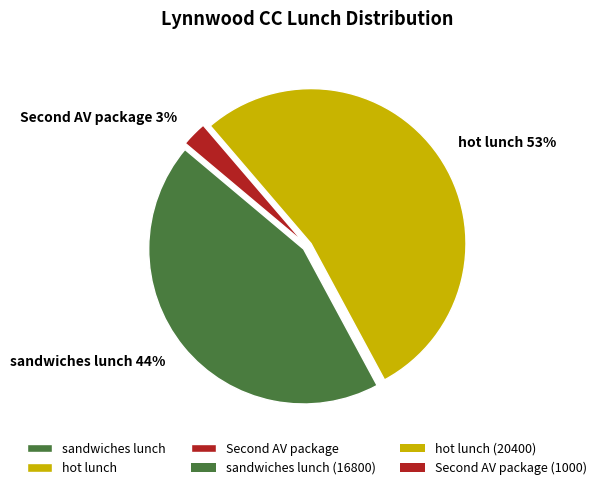

Which slice represents more than half of the pie?

hot lunch